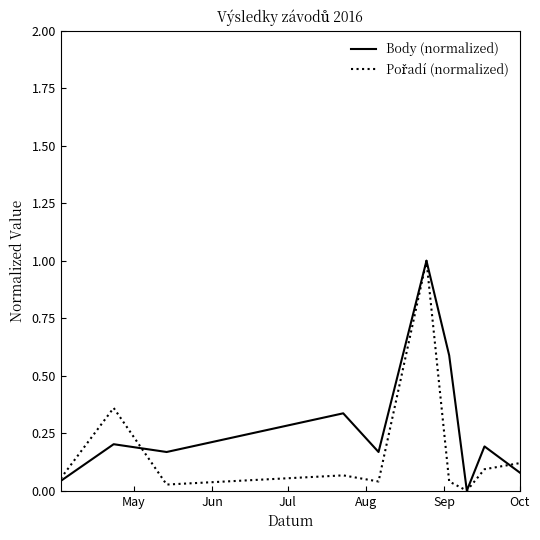

How many interior local valleys does the Body (normalized) series have?

3